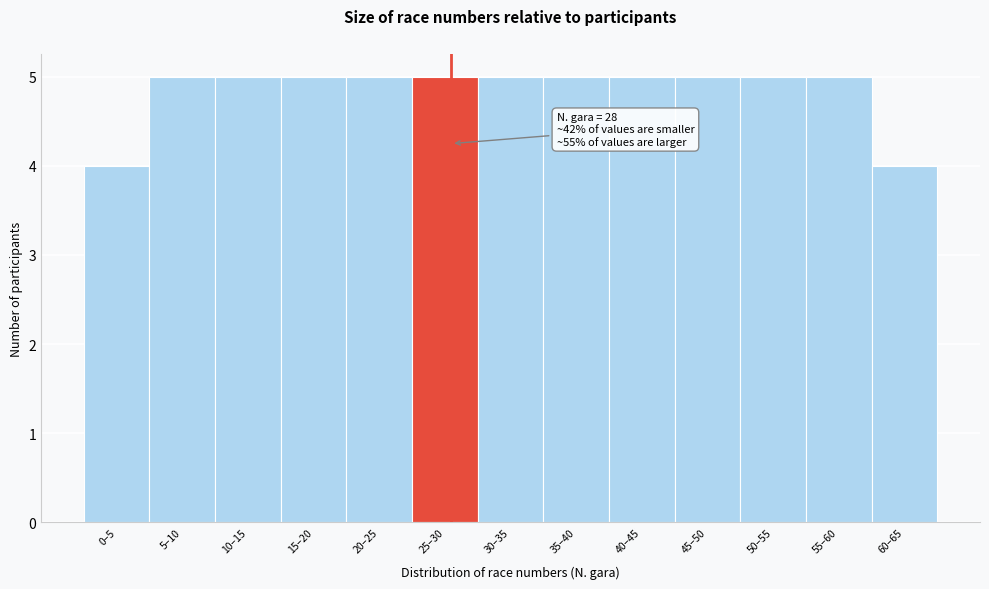

Reading left to right, list all the values displayed in this chart.

0–5=4	5–10=5	10–15=5	15–20=5	20–25=5	25–30=5	30–35=5	35–40=5	40–45=5	45–50=5	50–55=5	55–60=5	60–65=4